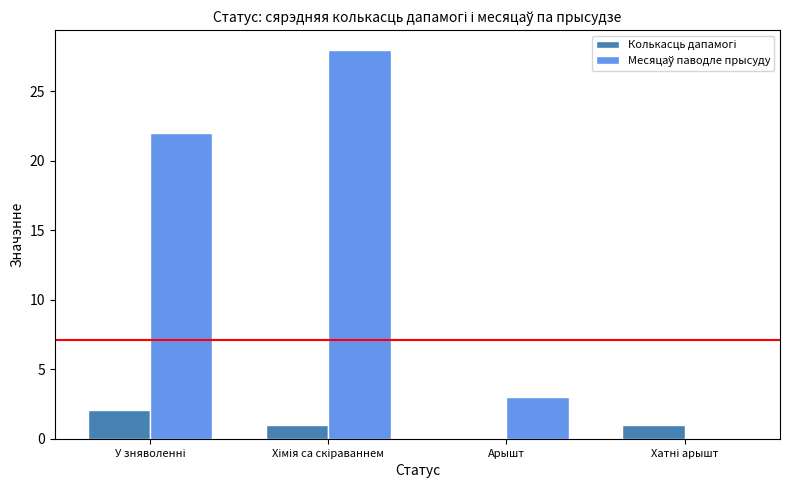

Is the value of Месяцаў паводле прысуду at У зняволенні greater than the value of Колькасць дапамогі at Хатні арышт?

Yes